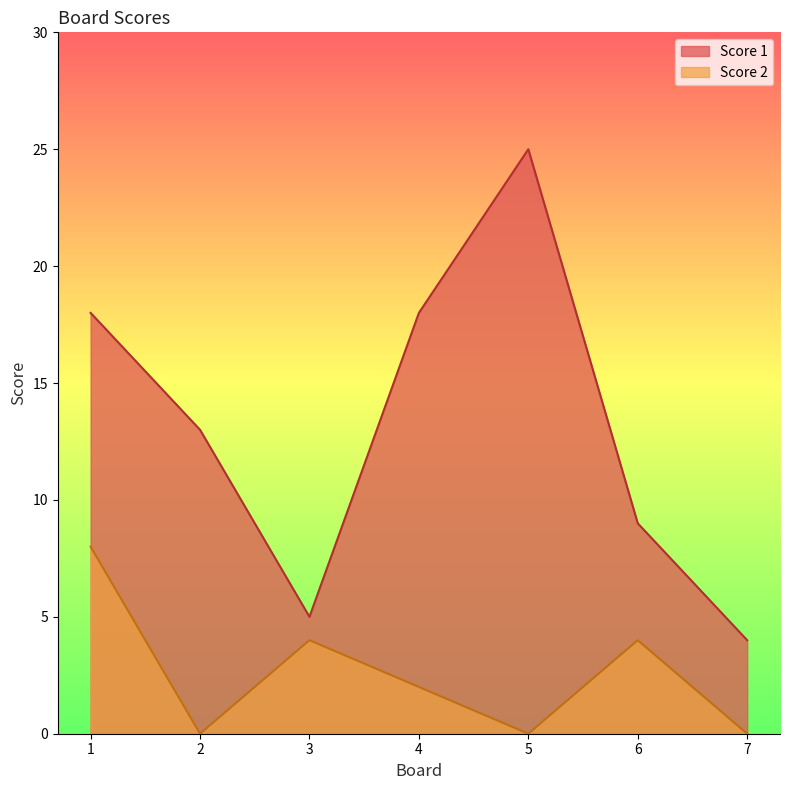

Rank the series by their average value, from highest to lowest.

Score 1, Score 2